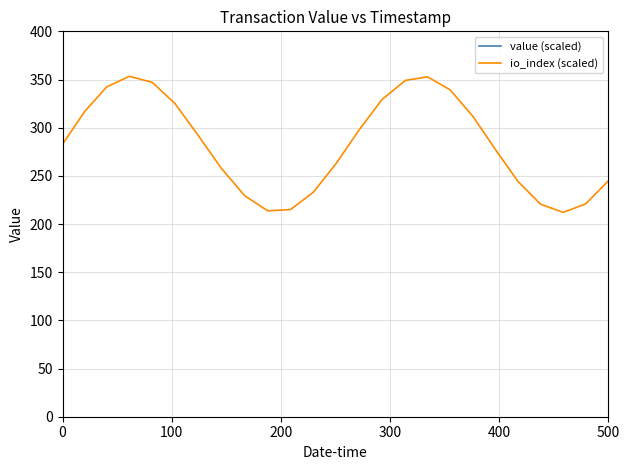

True or false: io_index (scaled) and value (scaled) cross at least once.

False